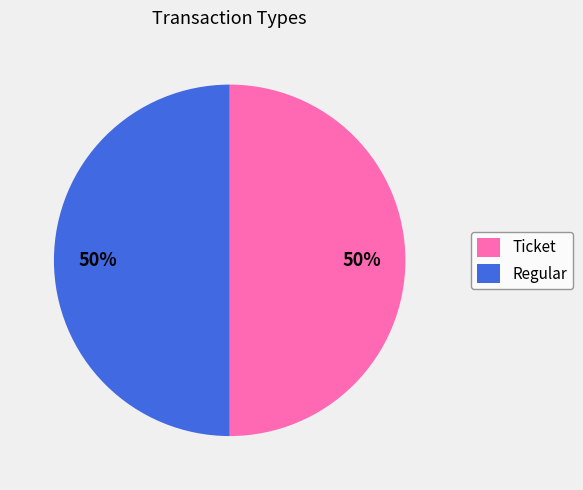

To the nearest percent, what portion does Regular represent?

50%